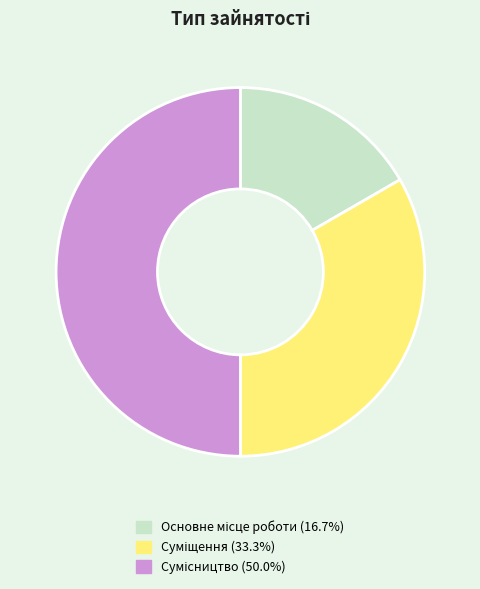

Count the number of slices in the pie.

3